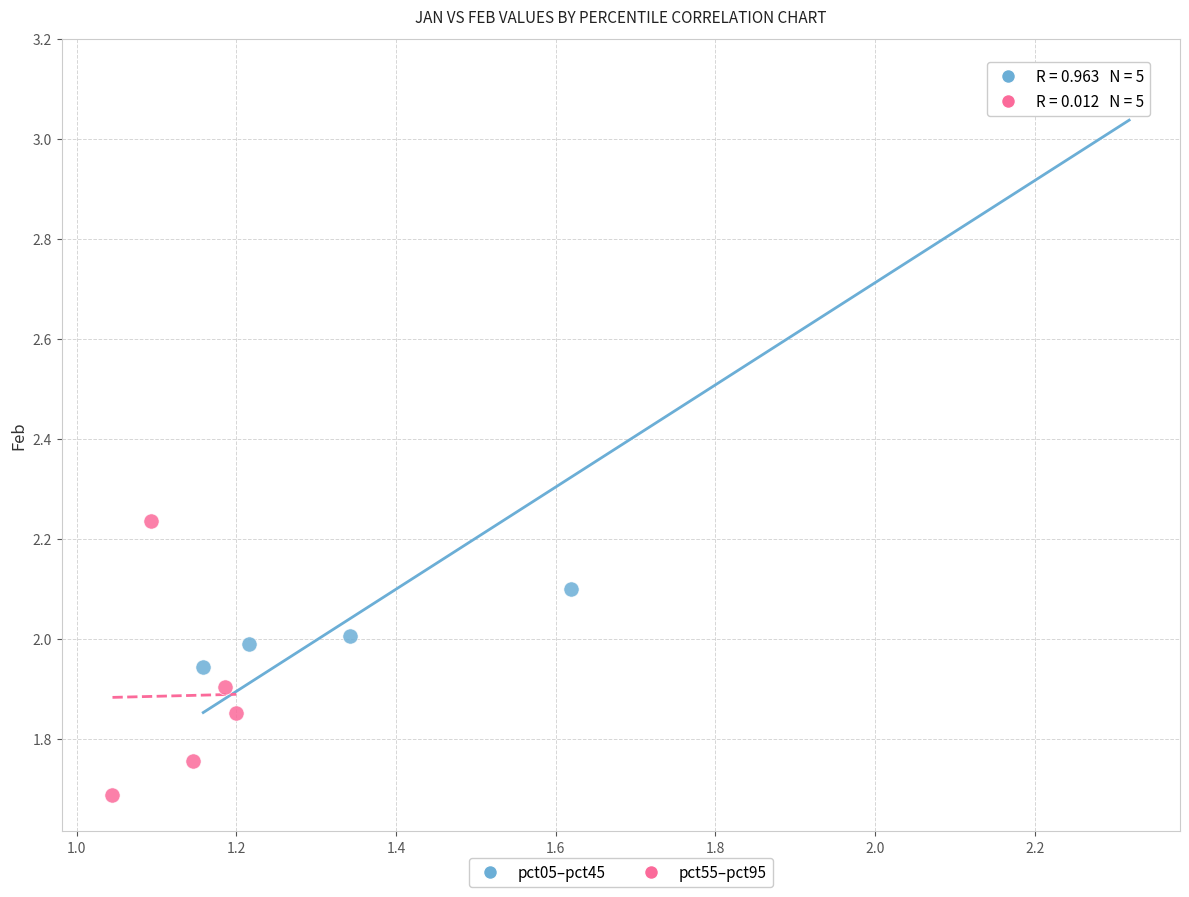

What are all the series names shown in the legend?

pct05–pct45, pct55–pct95